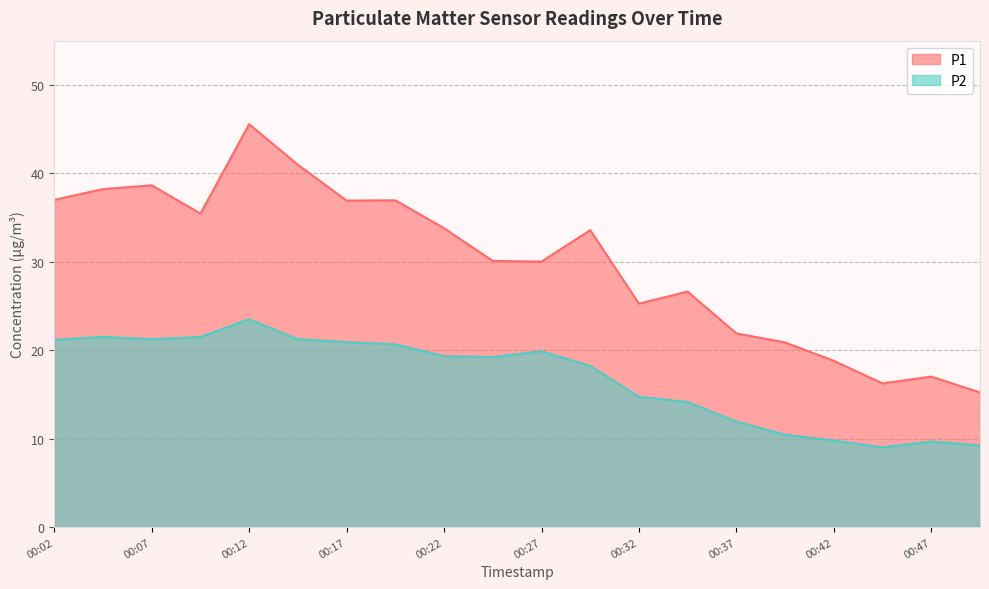

Between 00:14 and 00:44, which series saw the biggest shift?

P1